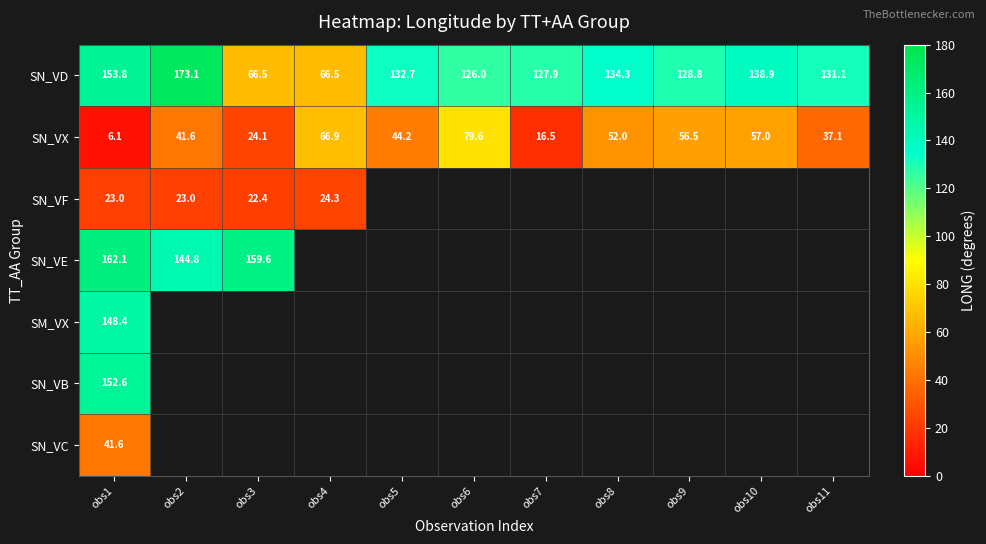

What is the sum of the SN_VD values at obs9 and obs4?

195.3